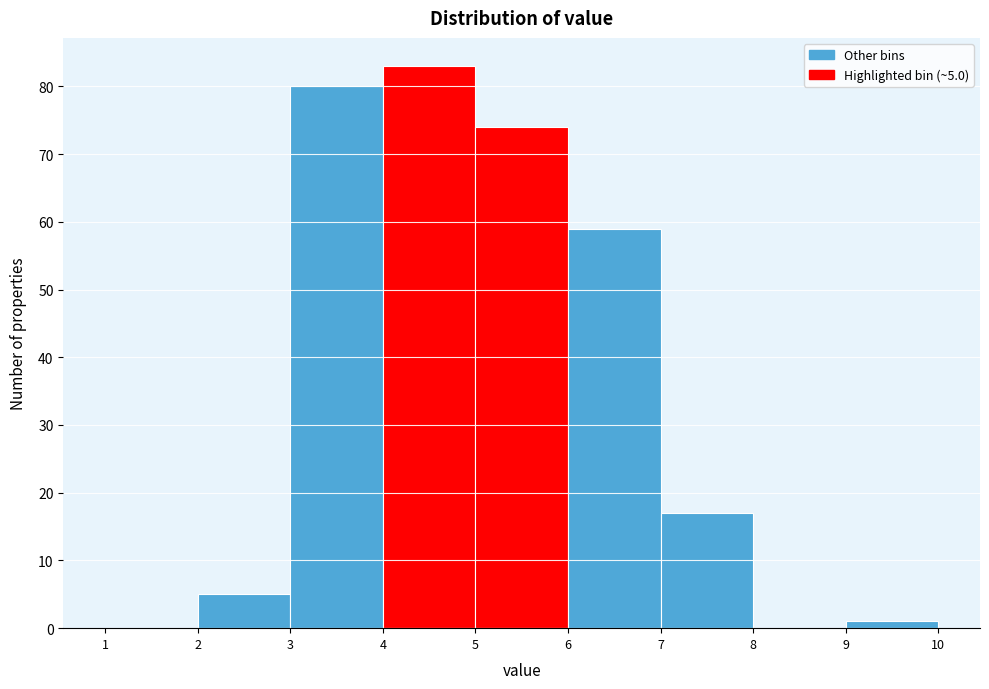

Which range on the x-axis has the tallest bar?

4 to 5